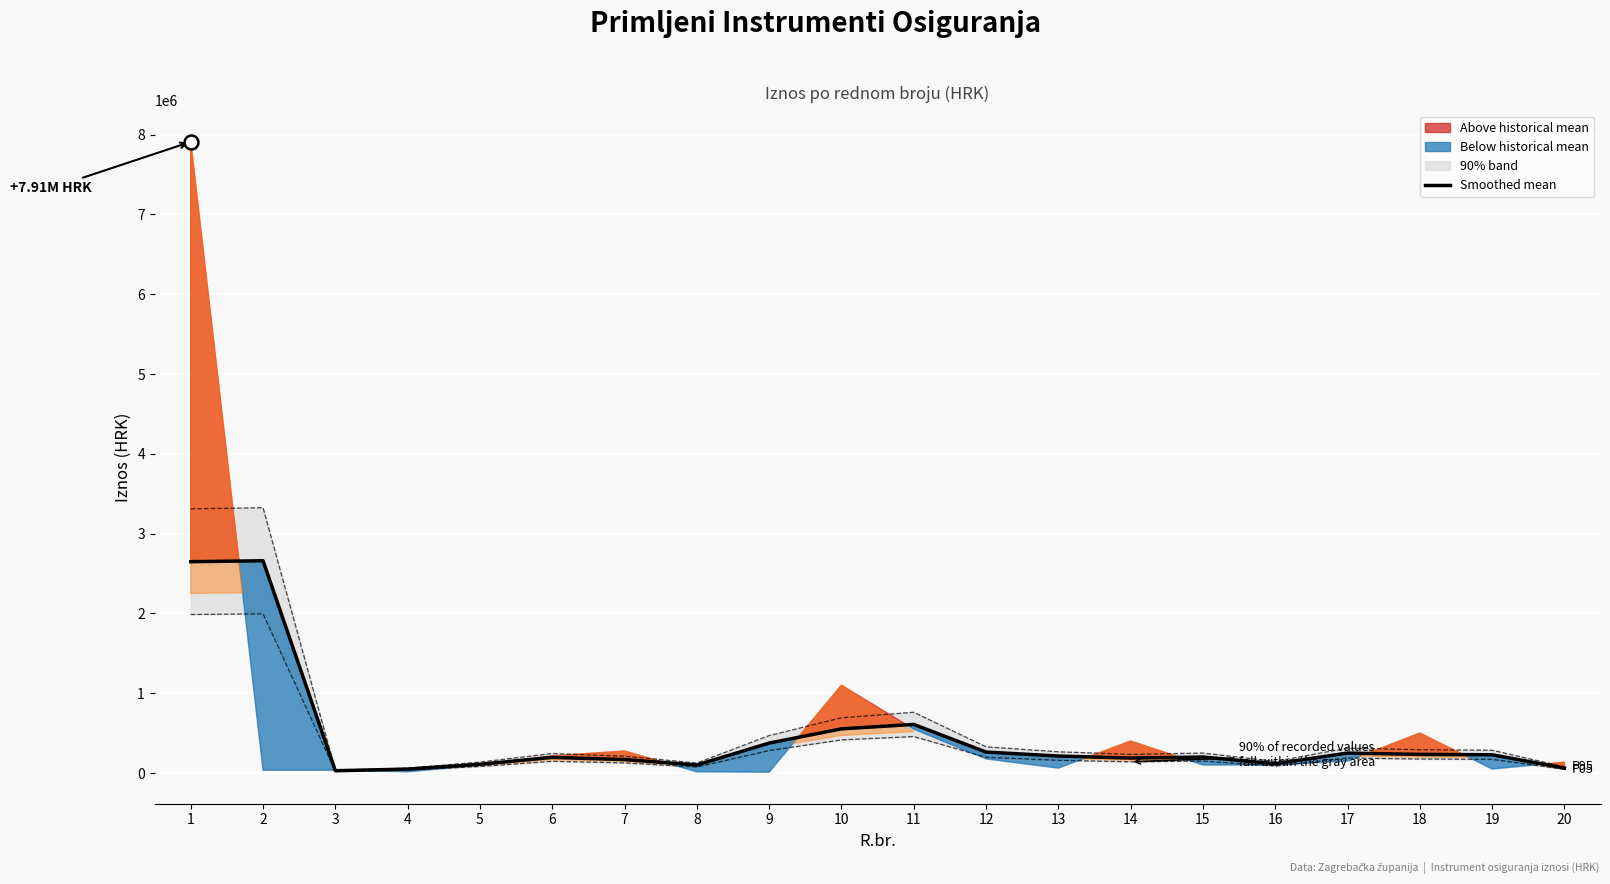

What is the difference between the maximum and minimum values?

2631666.7